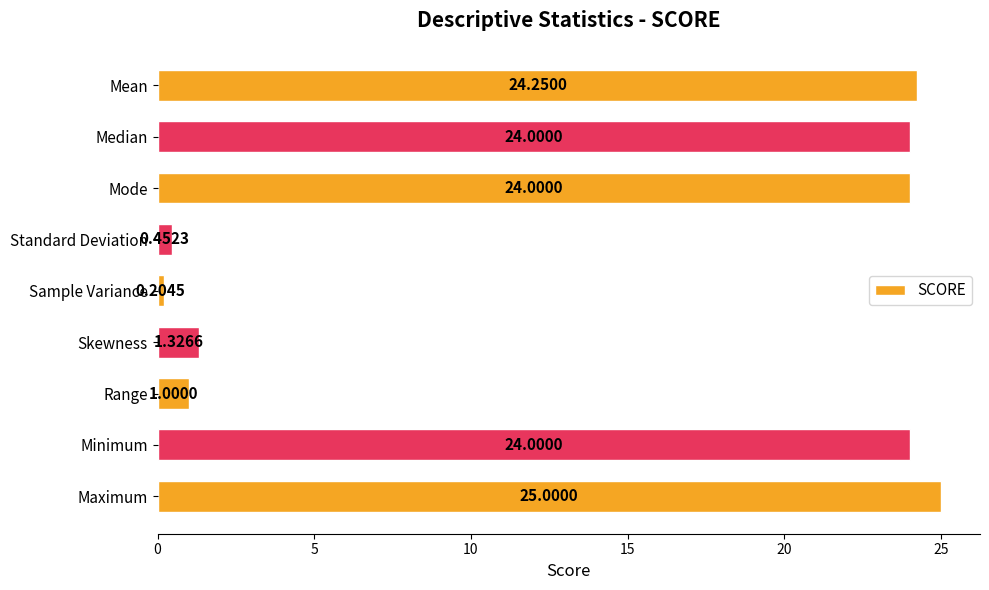

Which label corresponds to the smallest value in the chart?

Sample Variance